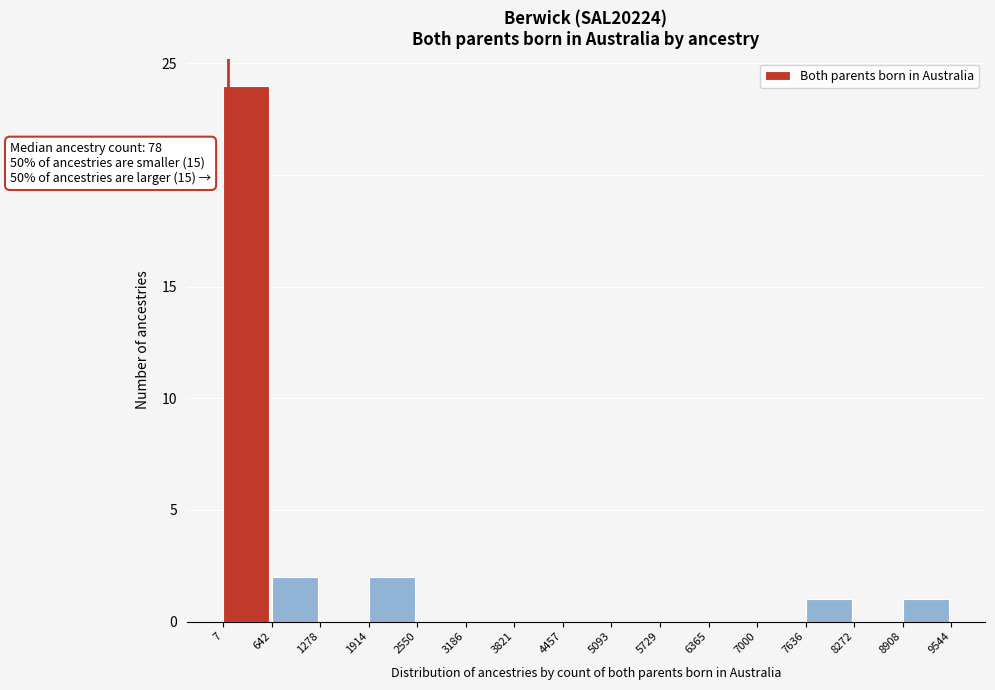

Over which range of the x-axis is the bar tallest?

7 to 642